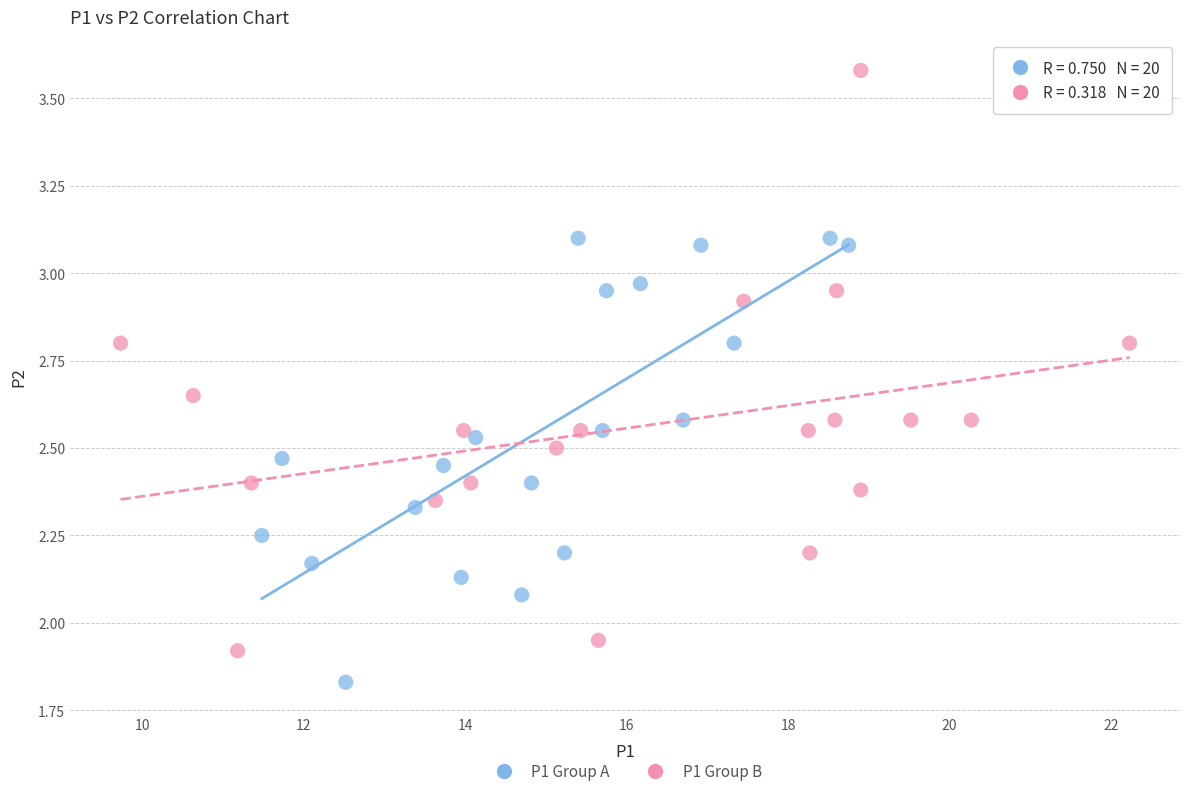

Which series contains the lowest Y value?

P1 Group A